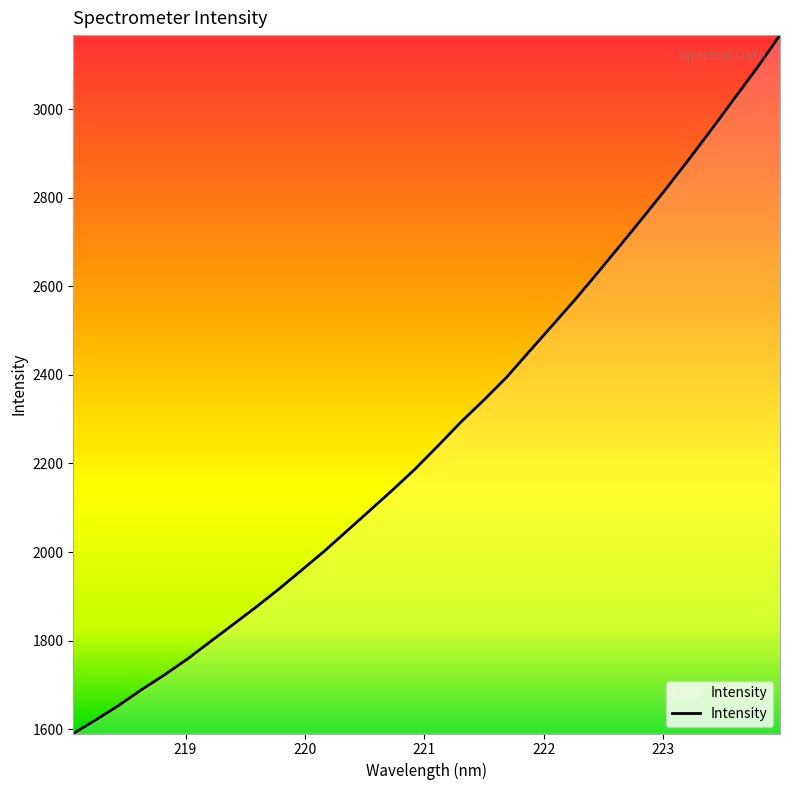

What is the difference between the maximum and minimum values?

1577.2